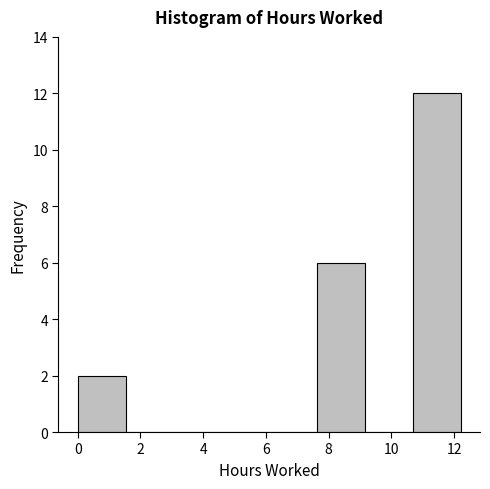

Reading left to right, transcribe this chart: for each bar, give the range it covers on the x-axis and its height. Neither the bar edges nor the heights are printed on the chart, so give them approximately, as read against the axes.

0.0 to 1.6: 2
1.6 to 3.0: 0
3.0 to 4.6: 0
4.6 to 6.2: 0
6.2 to 7.6: 0
7.6 to 9.2: 6
9.2 to 10.6: 0
10.6 to 12.2: 12